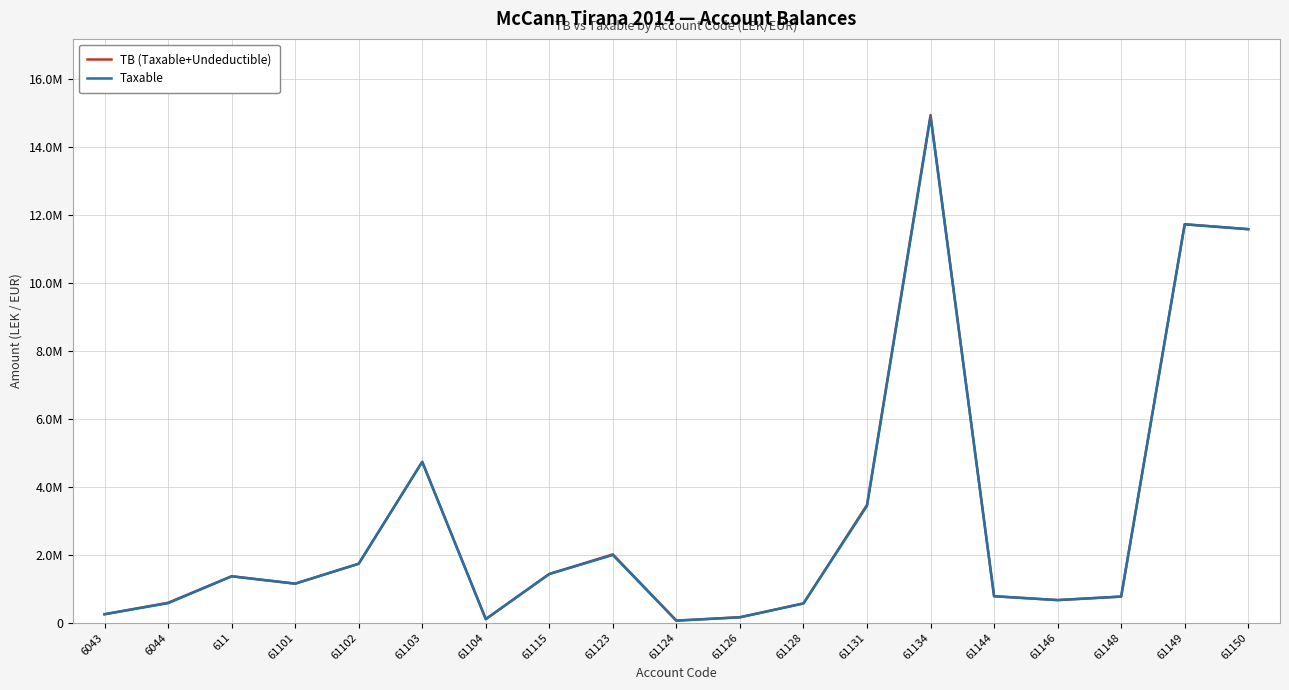

At which label is TB (Taxable+Undeductible) closest to 7496485?

61103